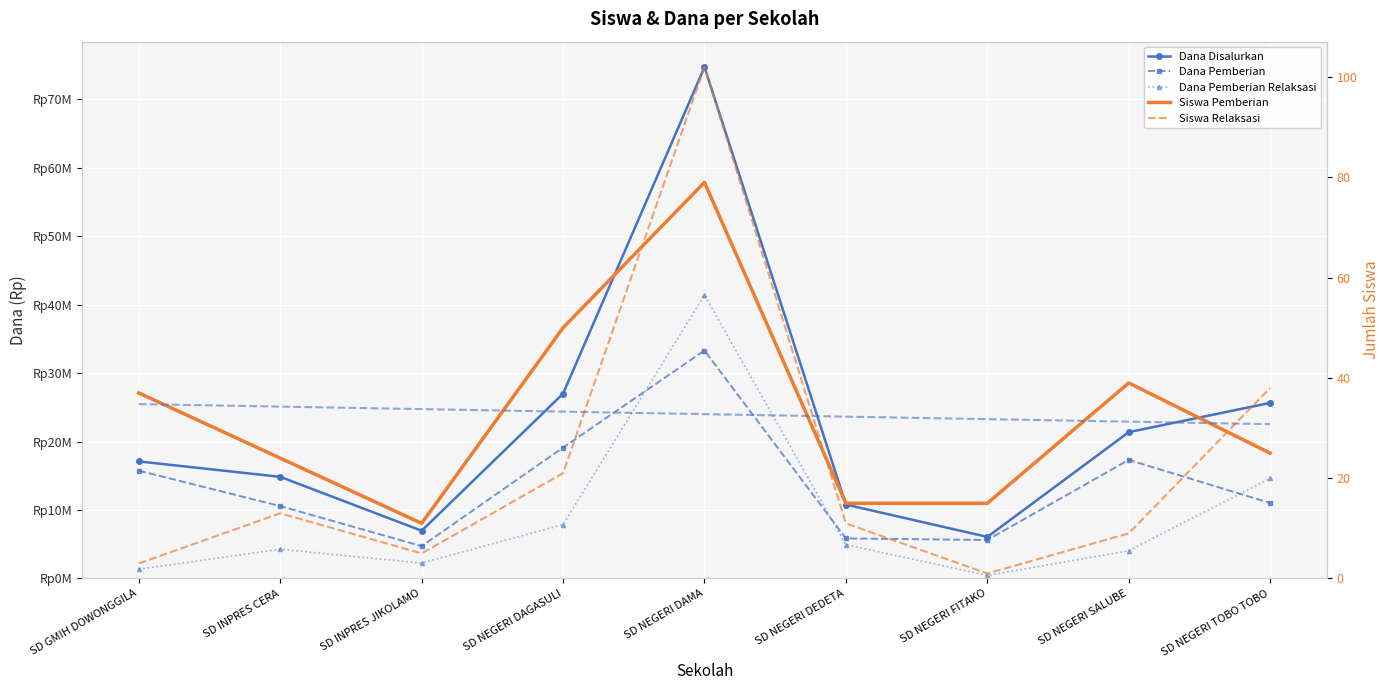

Reading right to left, extract all data points from this chart.

Pemberian Relaksasi (Siswa): SD NEGERI TOBO TOBO=38	SD NEGERI SALUBE=9	SD NEGERI FITAKO=1	SD NEGERI DEDETA=11	SD NEGERI DAMA=102	SD NEGERI DAGASULI=21	SD INPRES JIKOLAMO=5	SD INPRES CERA=13	SD GMIH DOWONGGILA=3
Dana Disalurkan: SD NEGERI TOBO TOBO=25650000	SD NEGERI SALUBE=21375000	SD NEGERI FITAKO=6075000	SD NEGERI DEDETA=10800000	SD NEGERI DAMA=74700000	SD NEGERI DAGASULI=27000000	SD INPRES JIKOLAMO=6975000	SD INPRES CERA=14850000	SD GMIH DOWONGGILA=17100000
Pemberian Relaksasi (Dana): SD NEGERI TOBO TOBO=14625000	SD NEGERI SALUBE=4050000	SD NEGERI FITAKO=450000	SD NEGERI DEDETA=4950000	SD NEGERI DAMA=41400000	SD NEGERI DAGASULI=7875000	SD INPRES JIKOLAMO=2250000	SD INPRES CERA=4275000	SD GMIH DOWONGGILA=1350000
Siswa Pemberian: SD NEGERI TOBO TOBO=25	SD NEGERI SALUBE=39	SD NEGERI FITAKO=15	SD NEGERI DEDETA=15	SD NEGERI DAMA=79	SD NEGERI DAGASULI=50	SD INPRES JIKOLAMO=11	SD INPRES CERA=24	SD GMIH DOWONGGILA=37
Dana Pemberian: SD NEGERI TOBO TOBO=11025000	SD NEGERI SALUBE=17325000	SD NEGERI FITAKO=5625000	SD NEGERI DEDETA=5850000	SD NEGERI DAMA=33300000	SD NEGERI DAGASULI=19125000	SD INPRES JIKOLAMO=4725000	SD INPRES CERA=10575000	SD GMIH DOWONGGILA=15750000